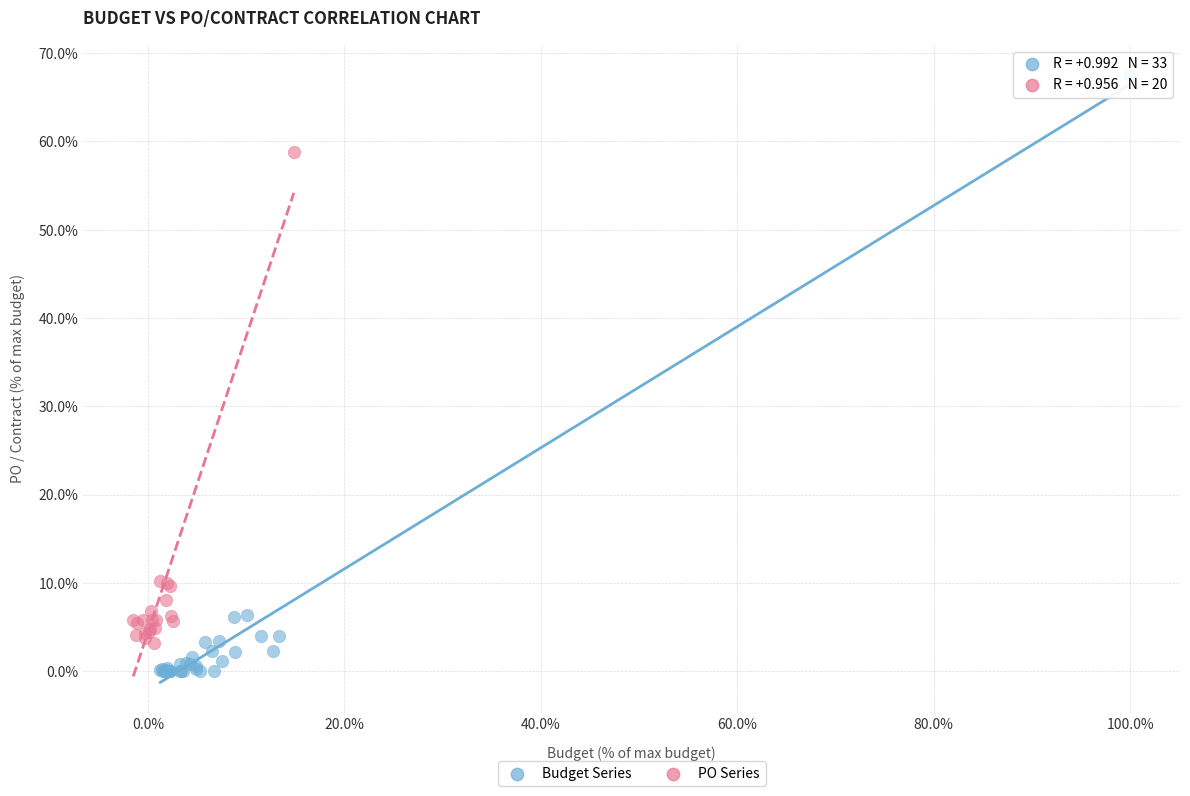

Which series reaches the minimum Y coordinate?

Budget Series